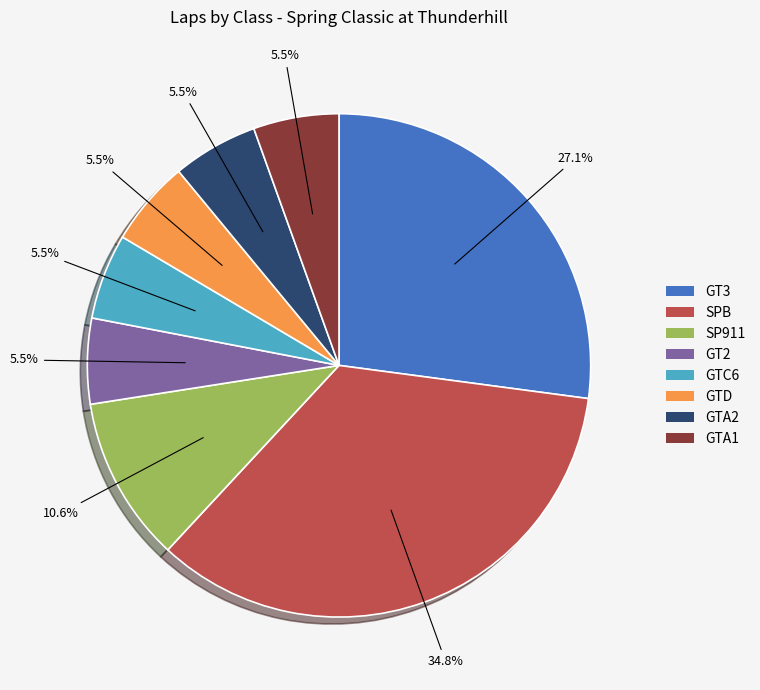

What percentage is NOT represented by GTC6?

94.5%